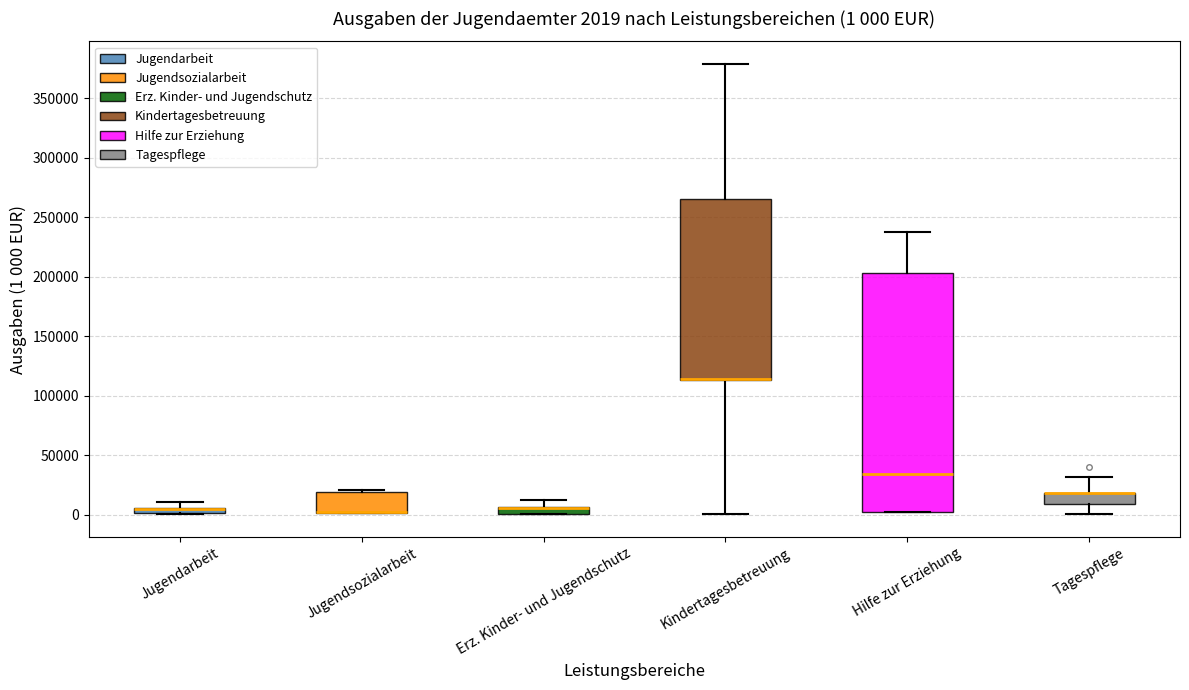

Which box is the tallest, from its lower edge to its upper edge?

Hilfe zur Erziehung